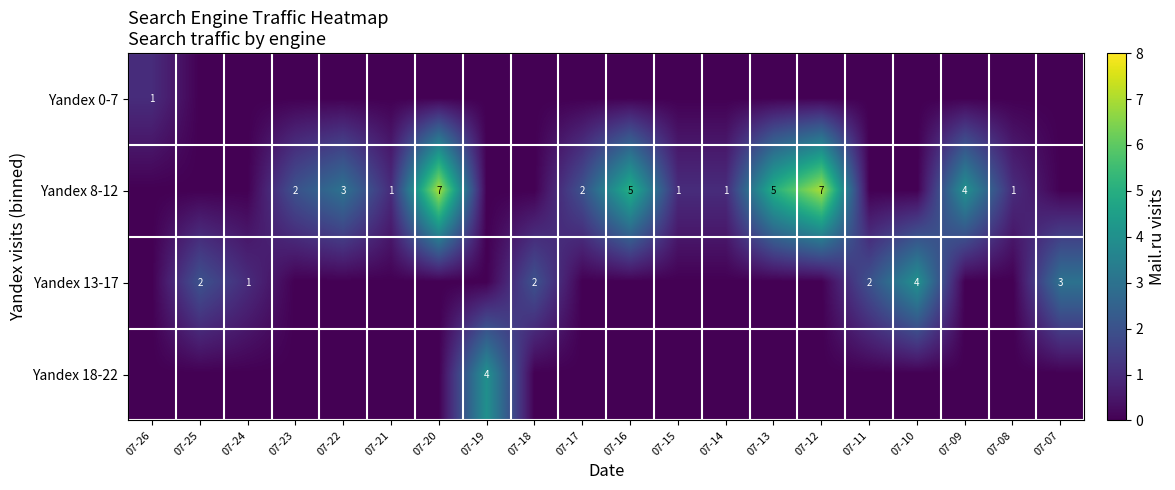

At which category is the sum across all series the highest?

07-20